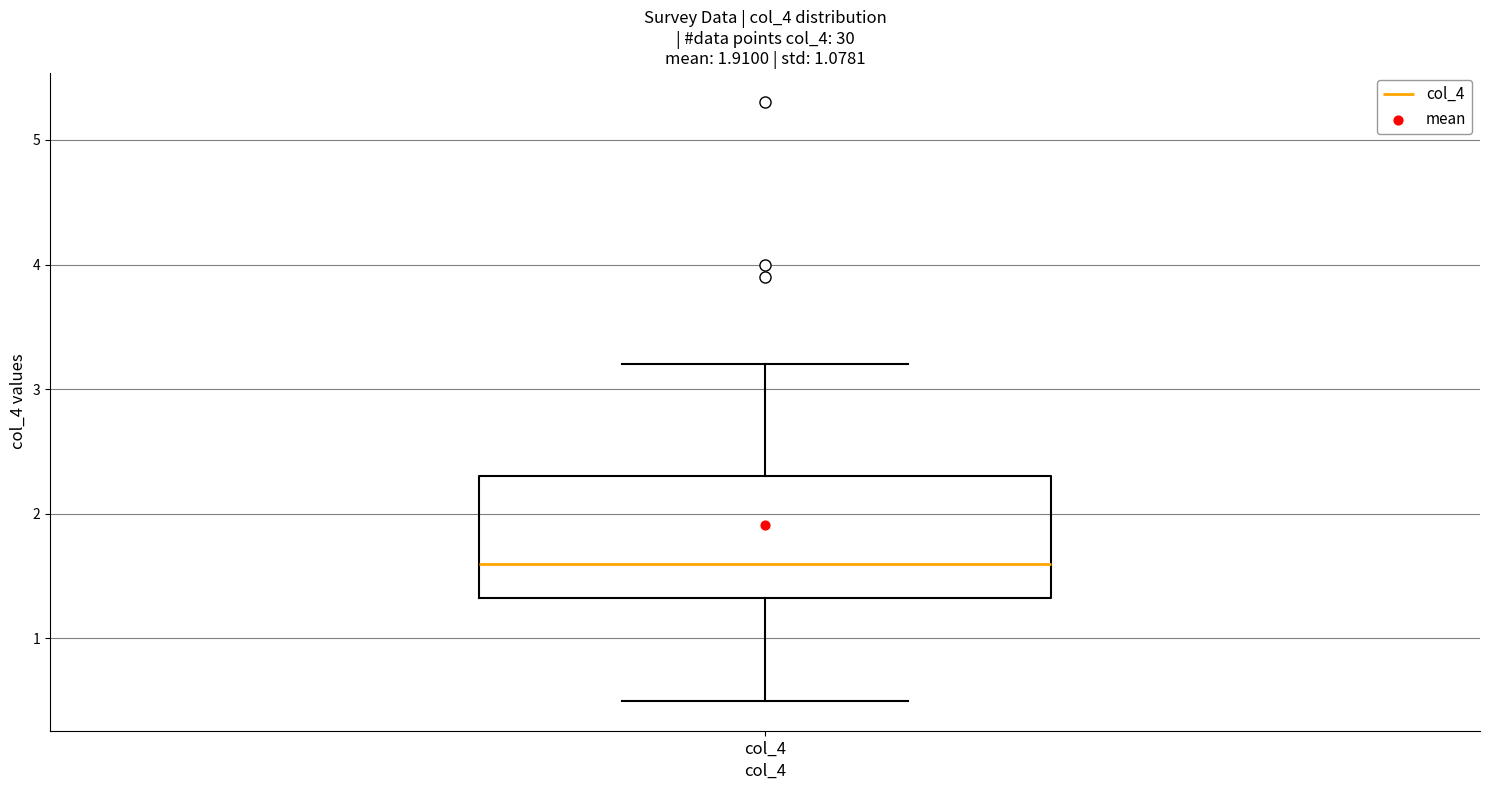

Where does the median line of the box for col_4 sit on the y-axis? The values are not printed on the chart, so give them approximately, as read against the axis.

1.6